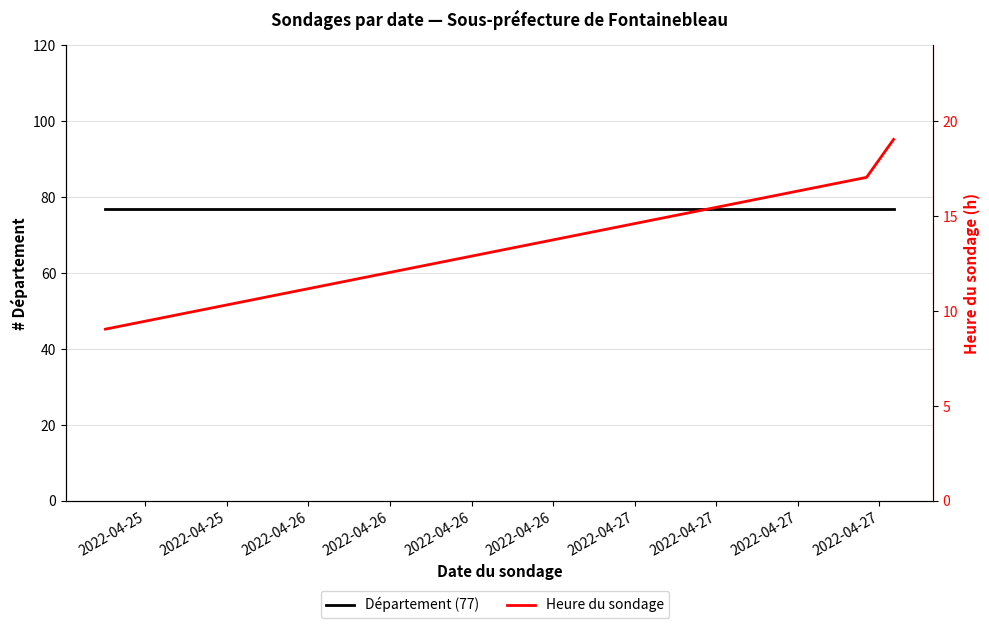

How many distinct data groups are displayed?

2